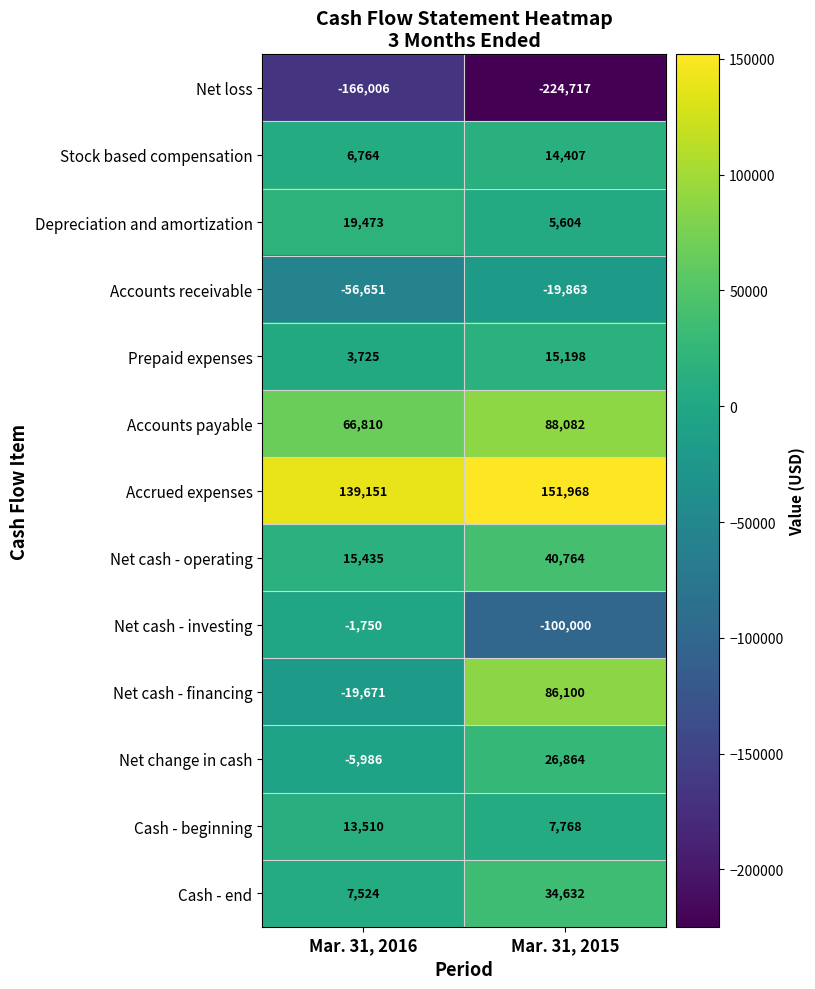

Rank the series by their maximum value, from highest to lowest.

Accrued expenses, Accounts payable, Net cash - financing, Net cash - operating, Cash - end, Net change in cash, Depreciation and amortization, Prepaid expenses, Stock based compensation, Cash - beginning, Net cash - investing, Accounts receivable, Net loss